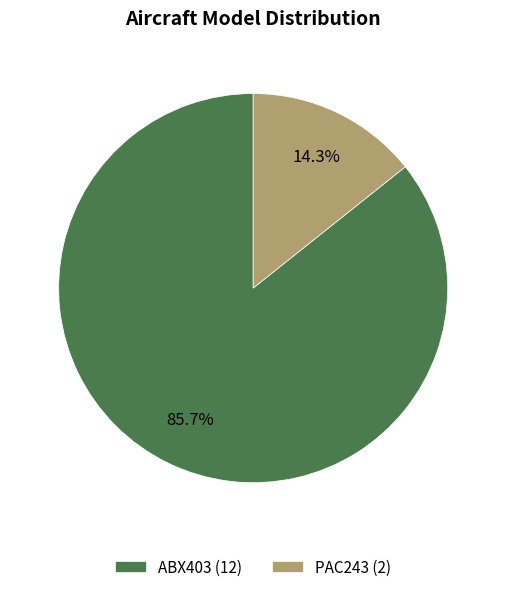

What is the largest slice in the pie chart?

ABX403